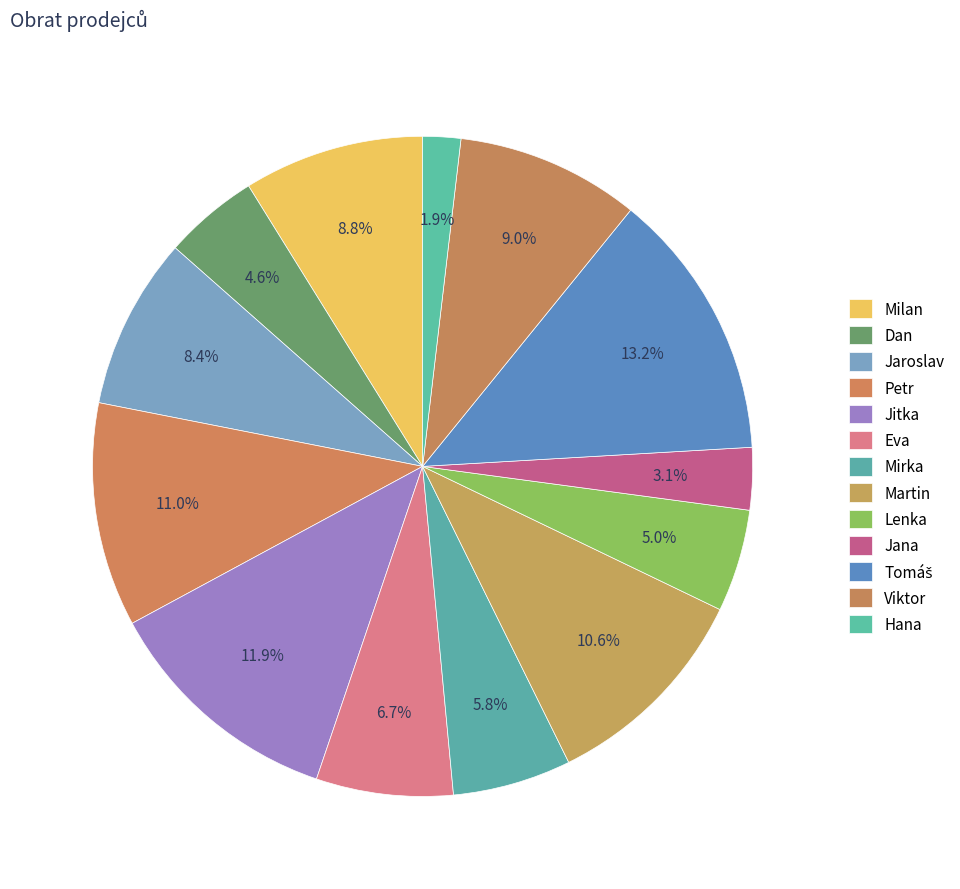

How many segments does this pie chart have?

13